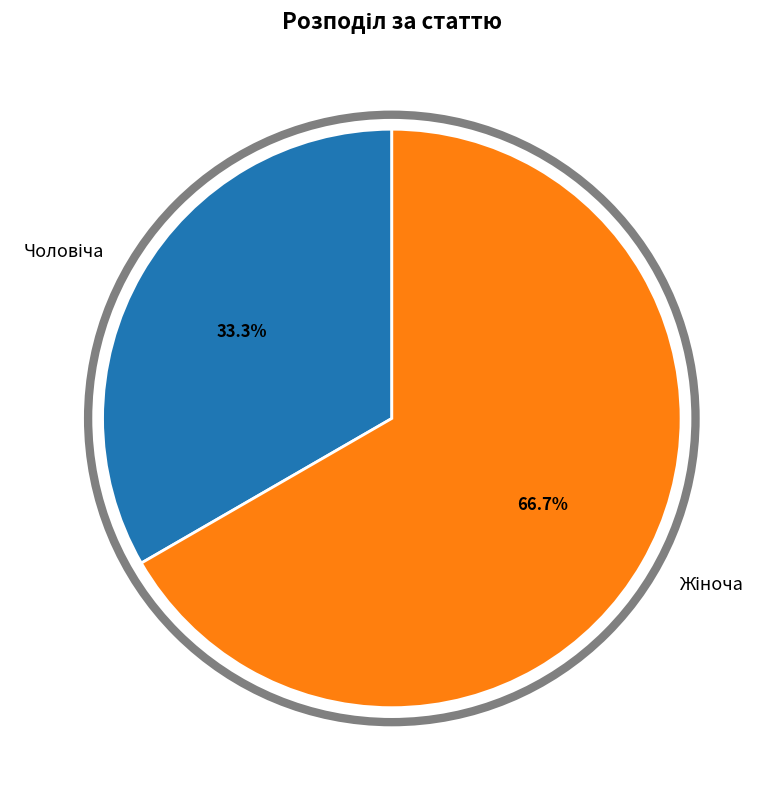

Count the number of slices in the pie.

2